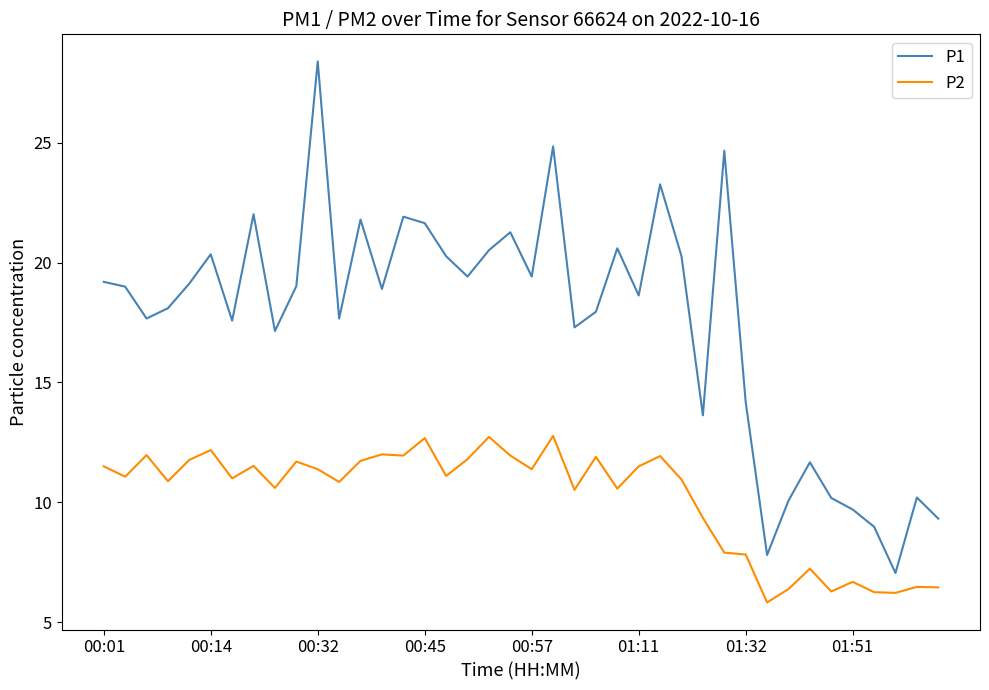

In P1, how many points are lower than both neighbors (excluding endpoints)?

12